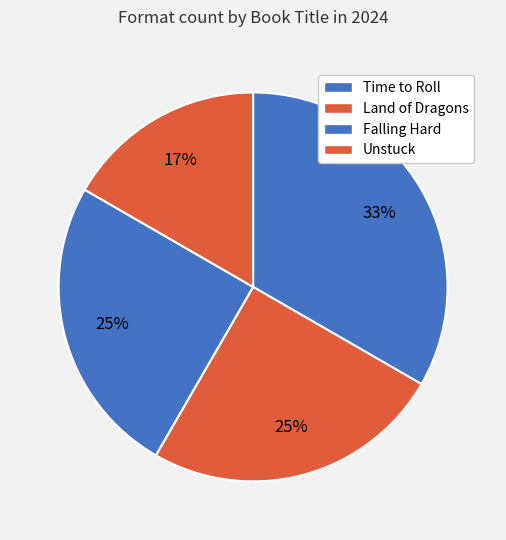

To the nearest percent, what is the difference between the Time to Roll and Land of Dragons slice percentages?

8%